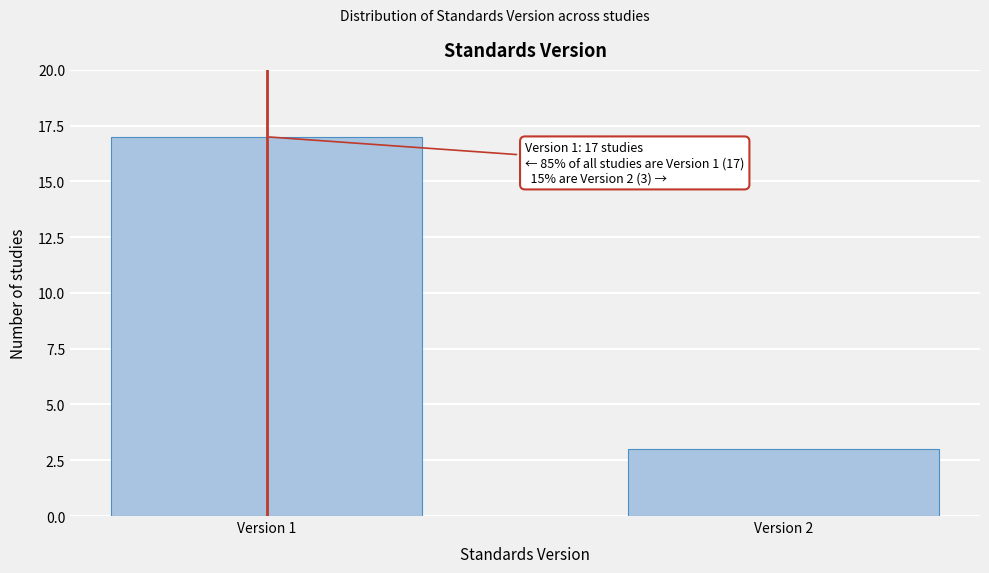

Reading left to right, extract all data points from this chart.

17	3